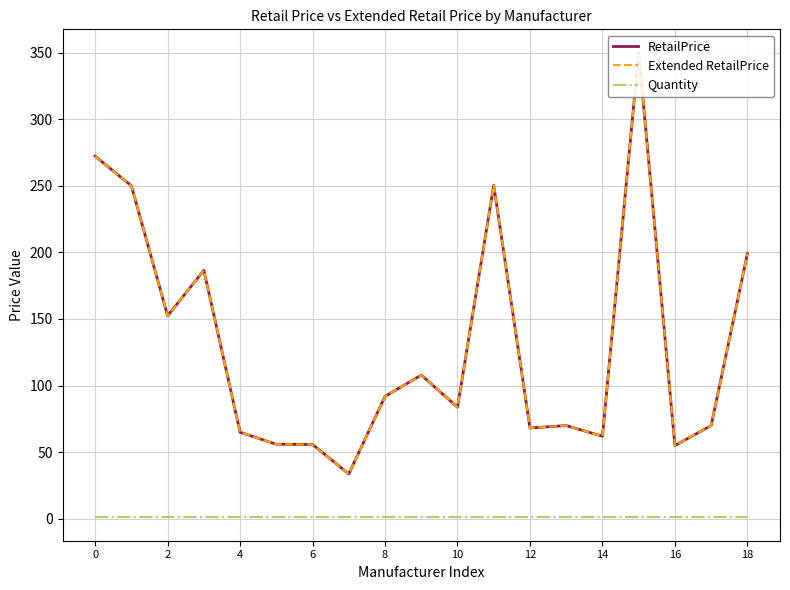

Is the value of Extended RetailPrice at 8 greater than the value of Quantity at 16?

Yes